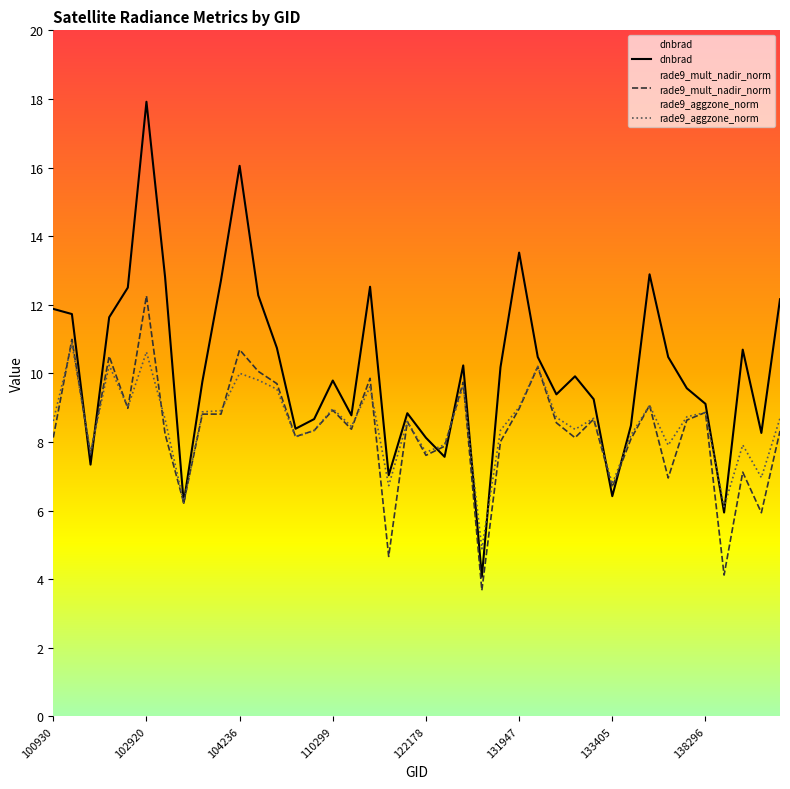

Rank the series by their maximum value, from highest to lowest.

dnbrad, rade9_mult_nadir_norm, rade9_aggzone_norm